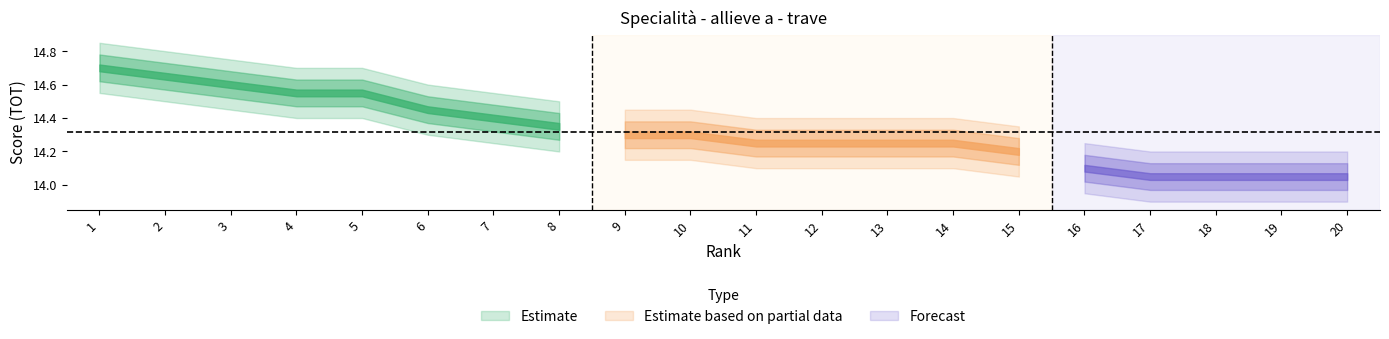

How many categories are shown in the chart?

20